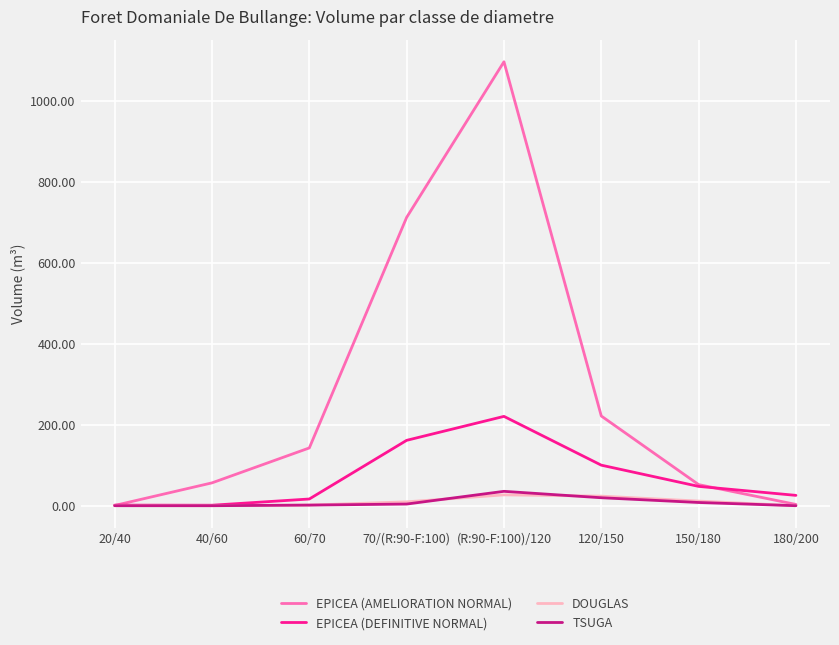

What is the difference between the TSUGA values at 60/70 and 180/200?

1.5